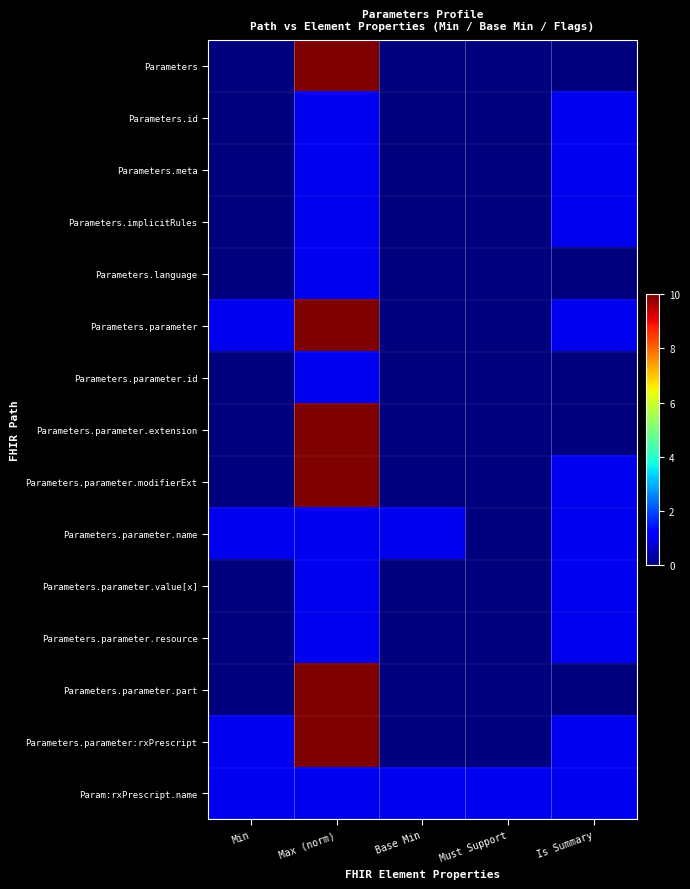

Rank the series by their maximum value, from lowest to highest.

Parameters.id, Parameters.meta, Parameters.implicitRules, Parameters.language, Parameters.parameter.id, Parameters.parameter.name, Parameters.parameter.value[x], Parameters.parameter.resource, Param:rxPrescript.name, Parameters, Parameters.parameter, Parameters.parameter.extension, Parameters.parameter.modifierExt, Parameters.parameter.part, Parameters.parameter:rxPrescript